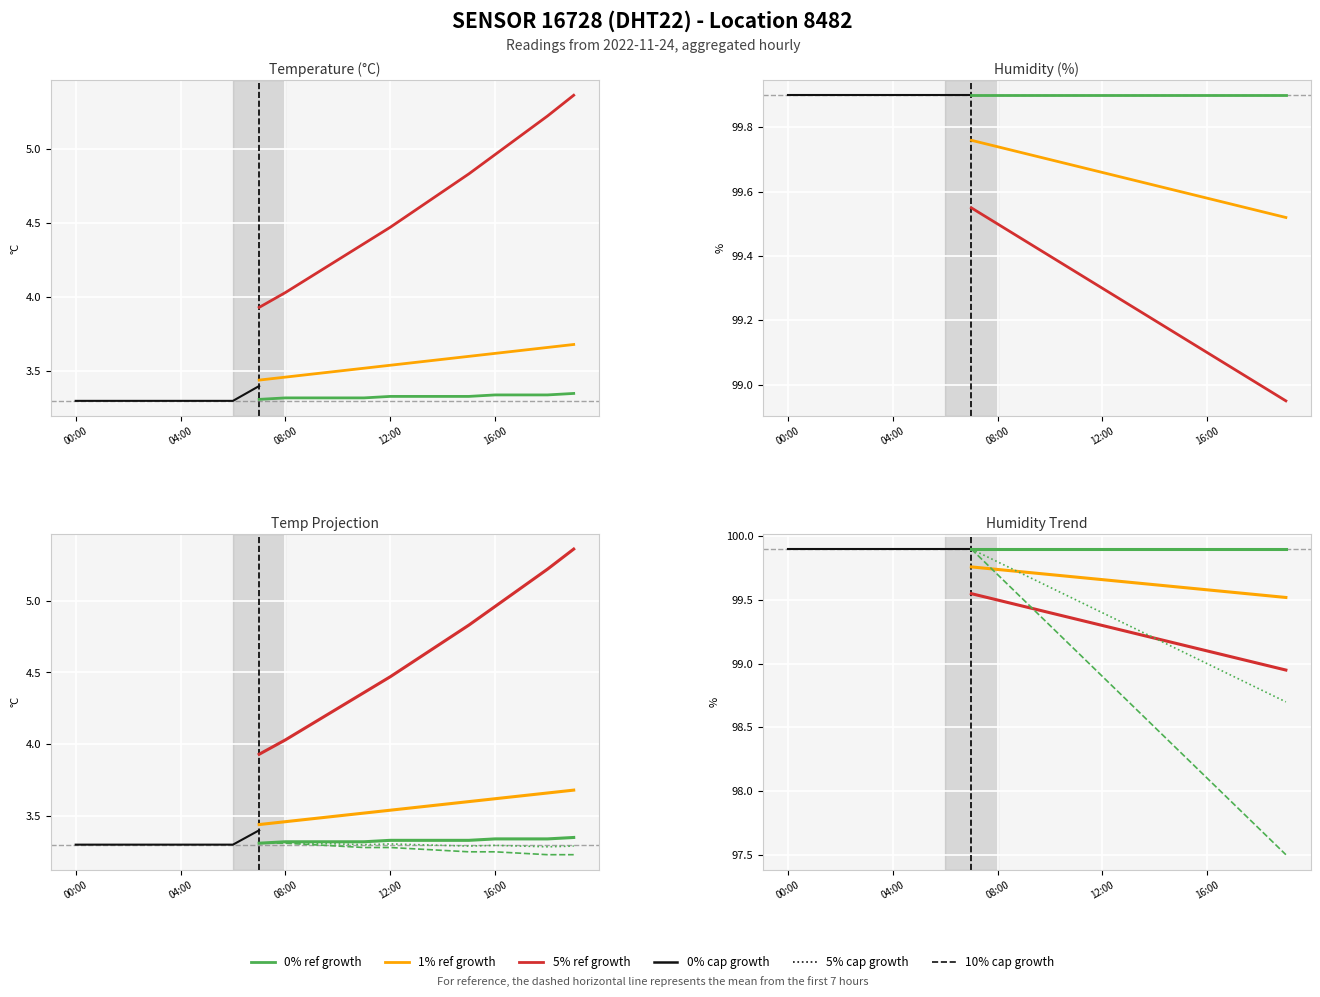

What is the label of the 17th point from the left?

16:00